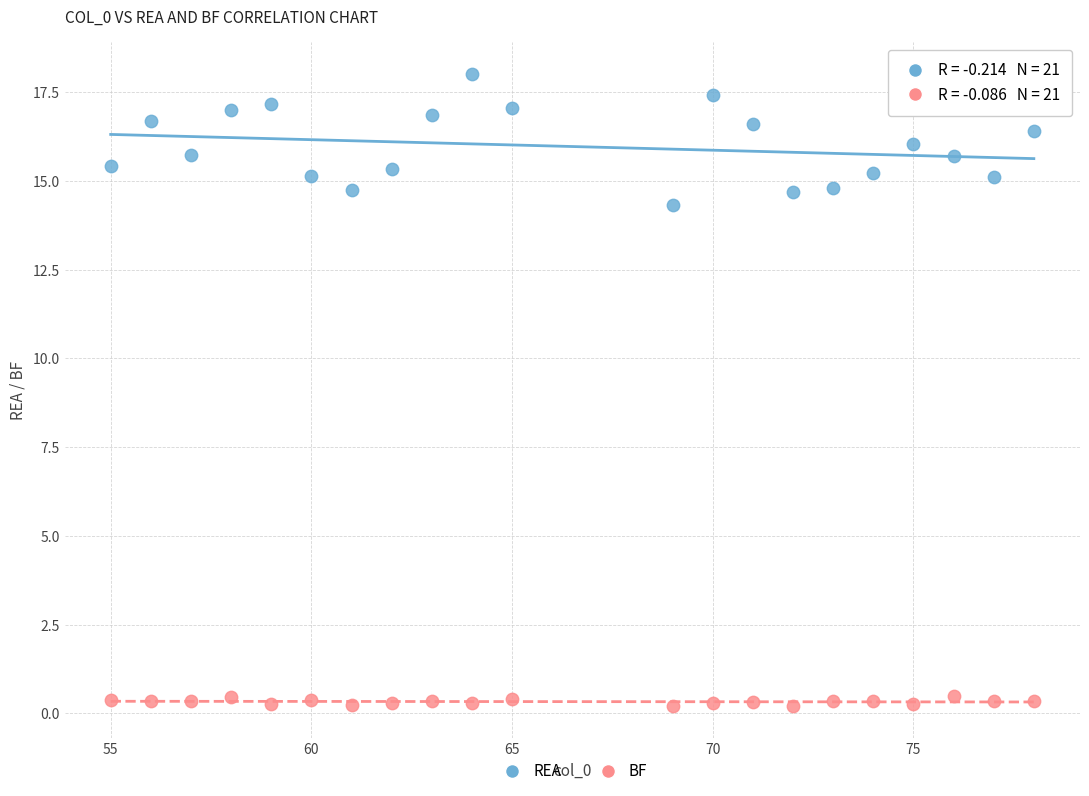

What are all the series names shown in the legend?

REA, BF